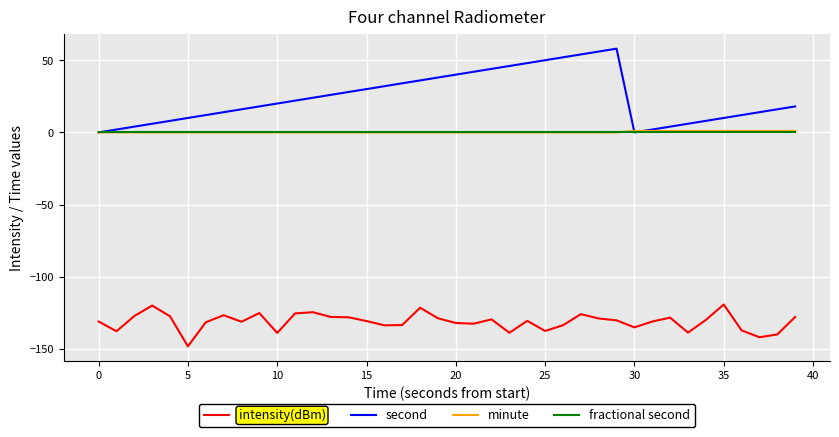

Which series has the largest total across all categories?

second